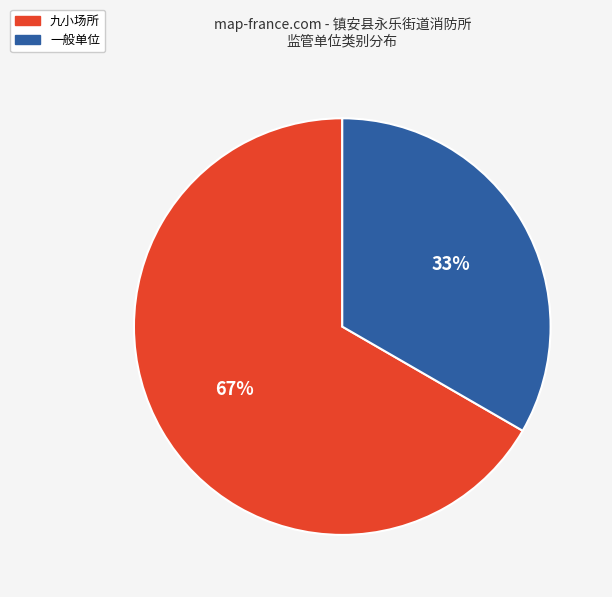

Do 九小场所 and 一般单位 together represent more than half of the pie?

Yes